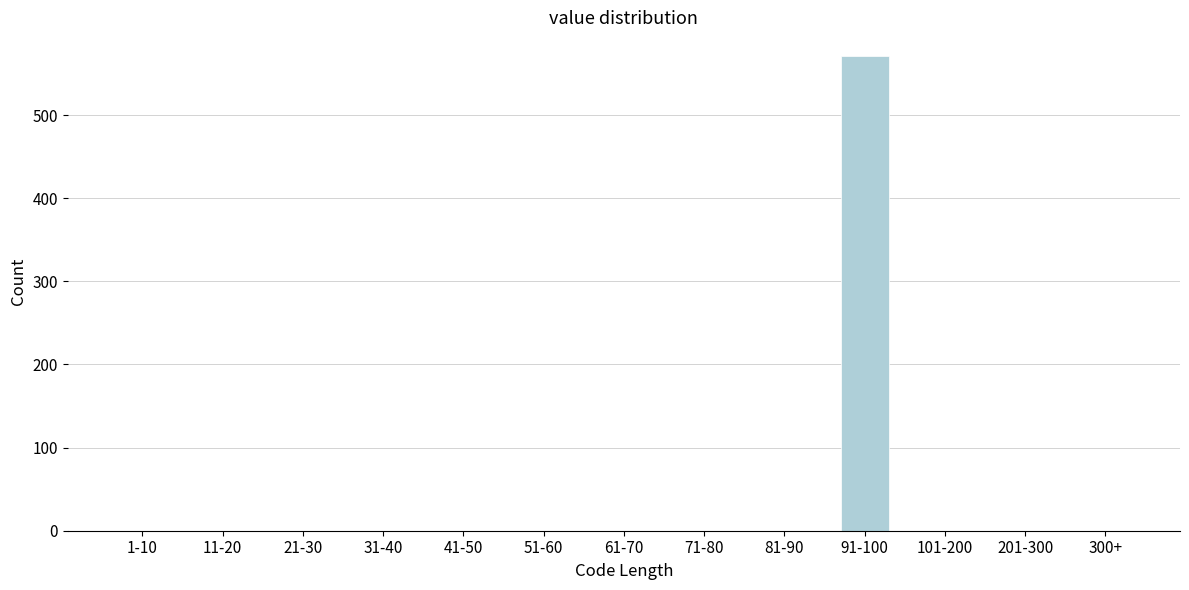

Reading left to right, transcribe all the data shown in this chart.

1-10=0	11-20=0	21-30=0	31-40=0	41-50=0	51-60=0	61-70=0	71-80=0	81-90=0	91-100=571	101-200=0	201-300=0	300+=0